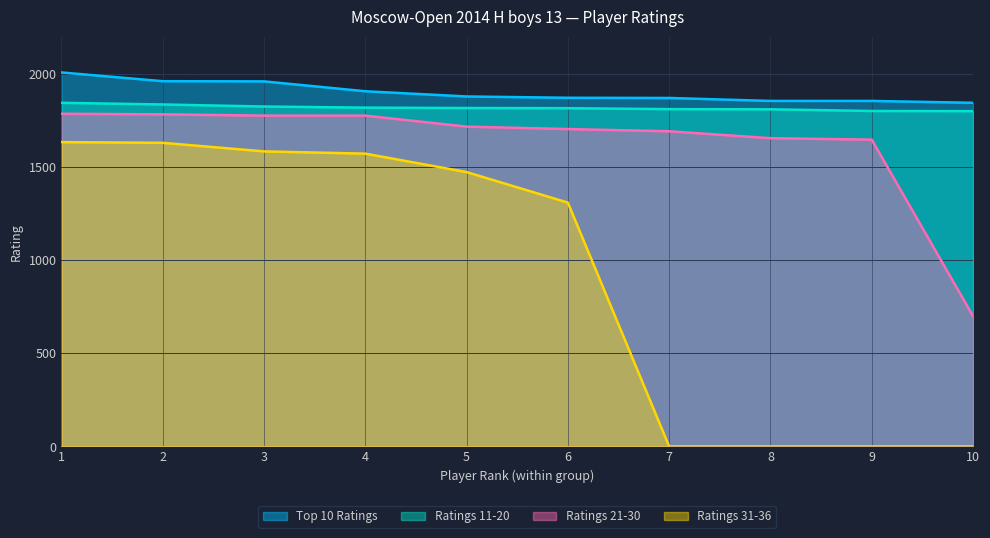

How many lines are shown in the chart?

4